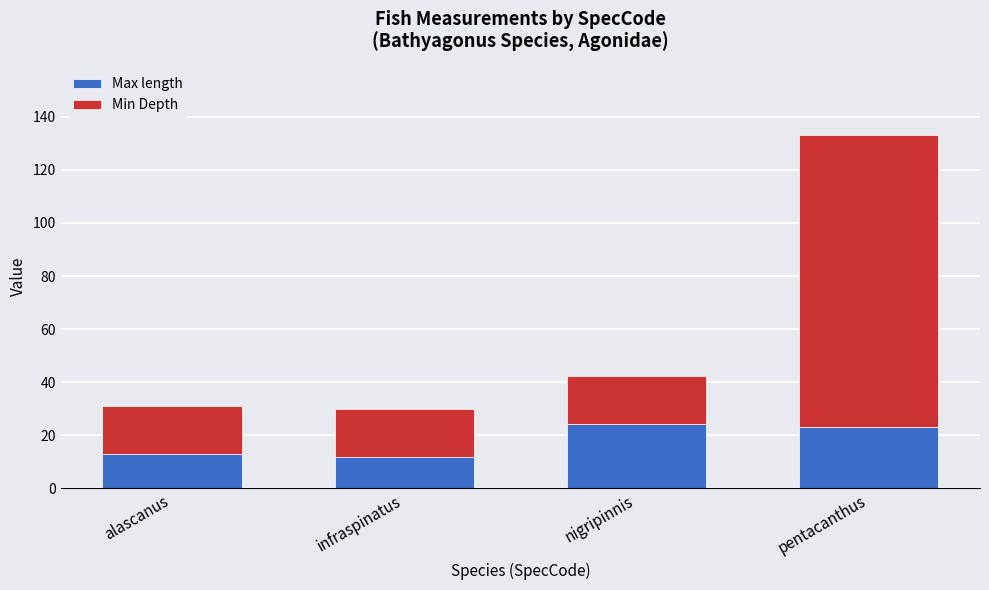

What is the sum of the Max length values at pentacanthus and infraspinatus?

35.0